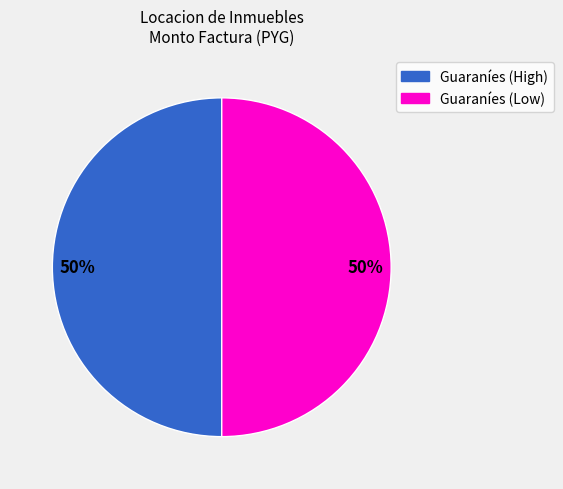

Count the number of slices in the pie.

2